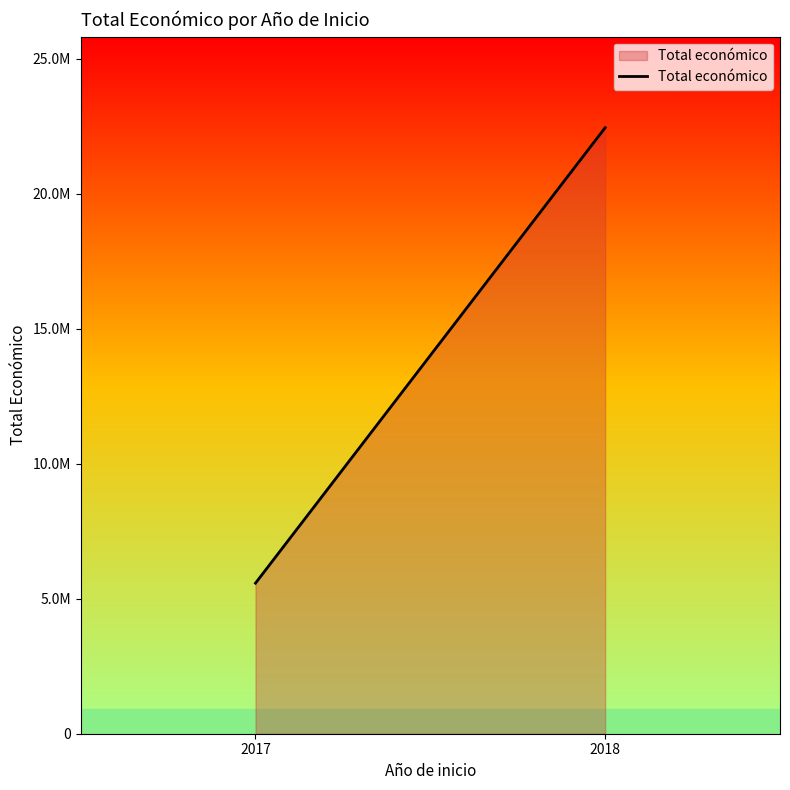

Which has a higher value, 2018 or 2017?

2018